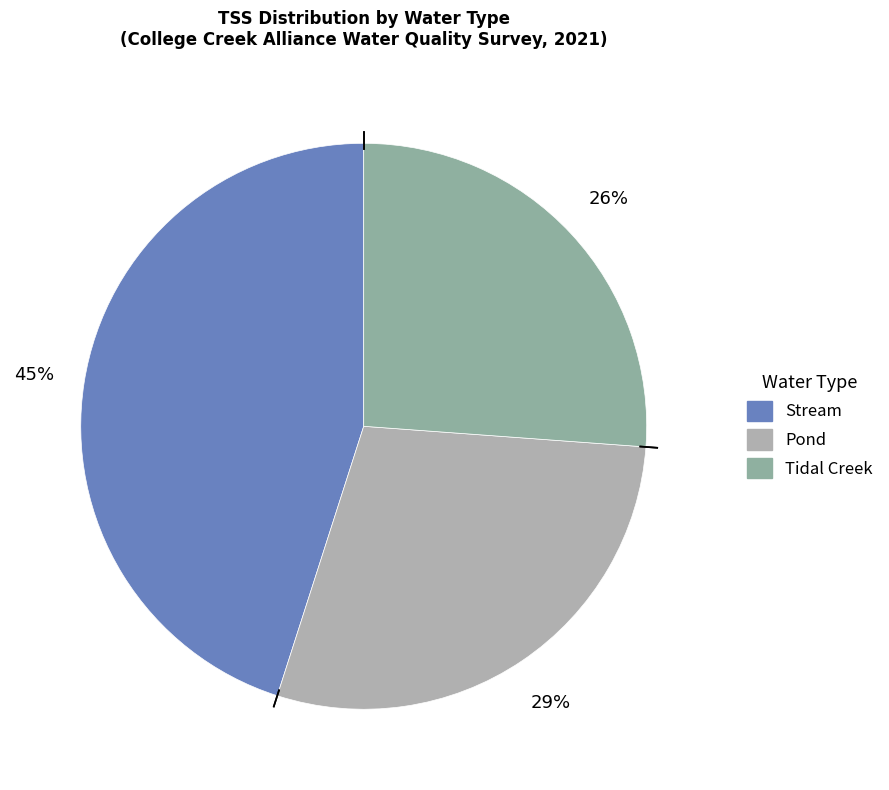

How many segments does this pie chart have?

3